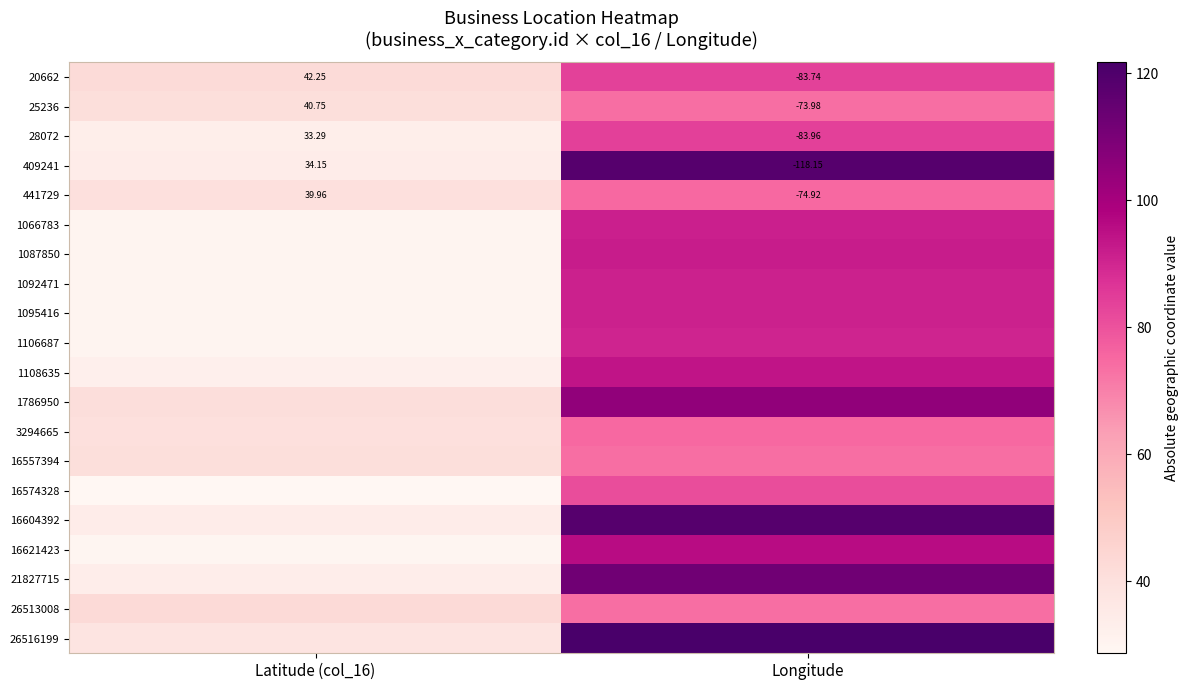

How many values in 25236 are below zero?

1